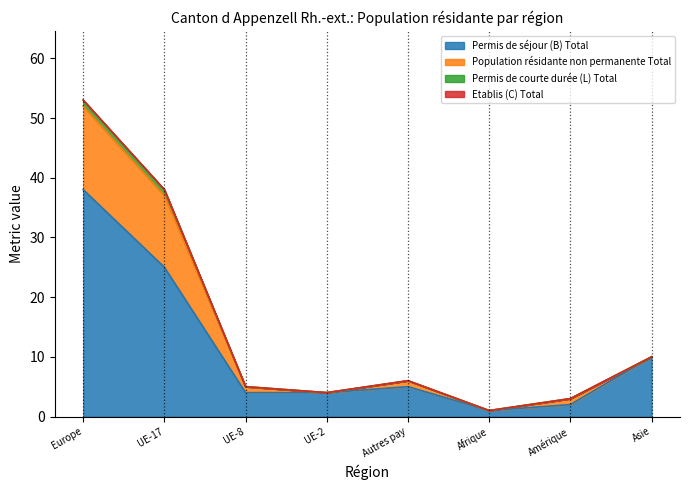

What is the maximum value shown in the chart?

53